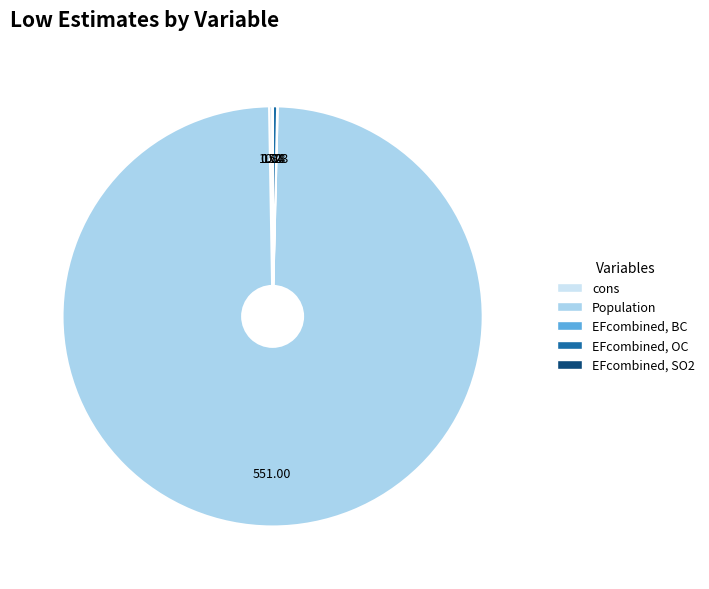

What is the largest slice in the pie chart?

Population